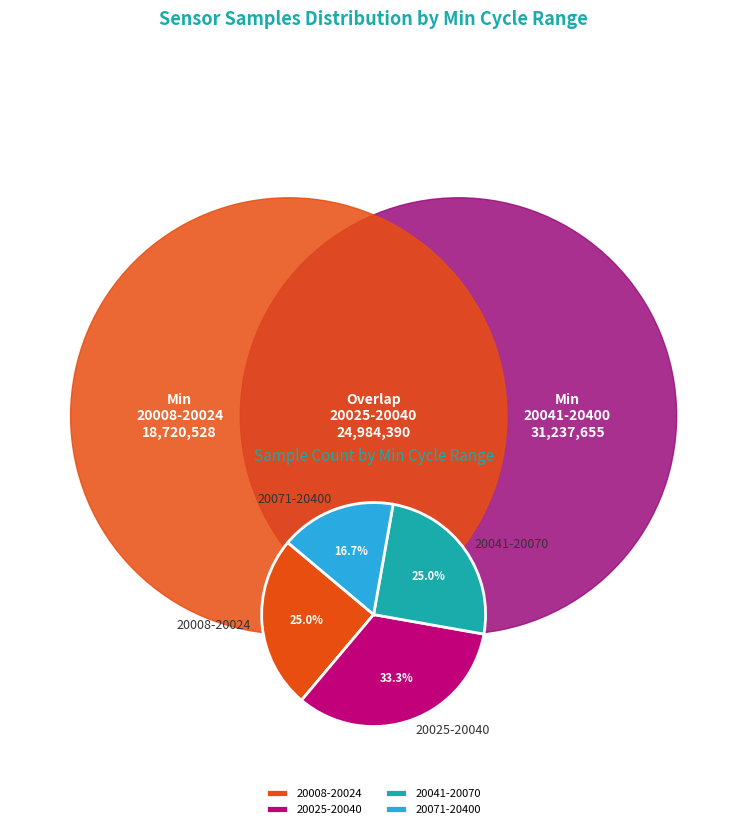

Which slice is the largest?

20025-20040